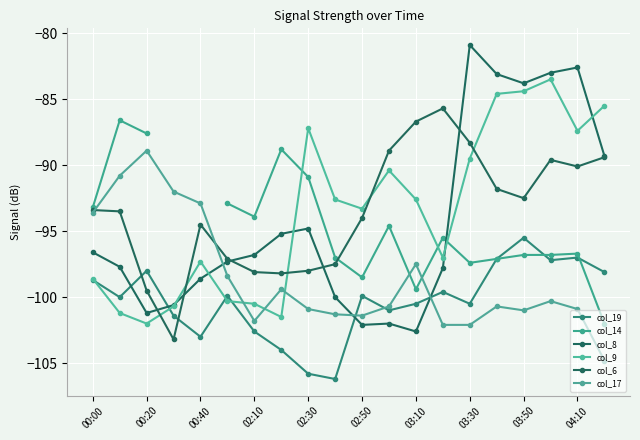

What value does the col_6 series have at 15?

-91.8